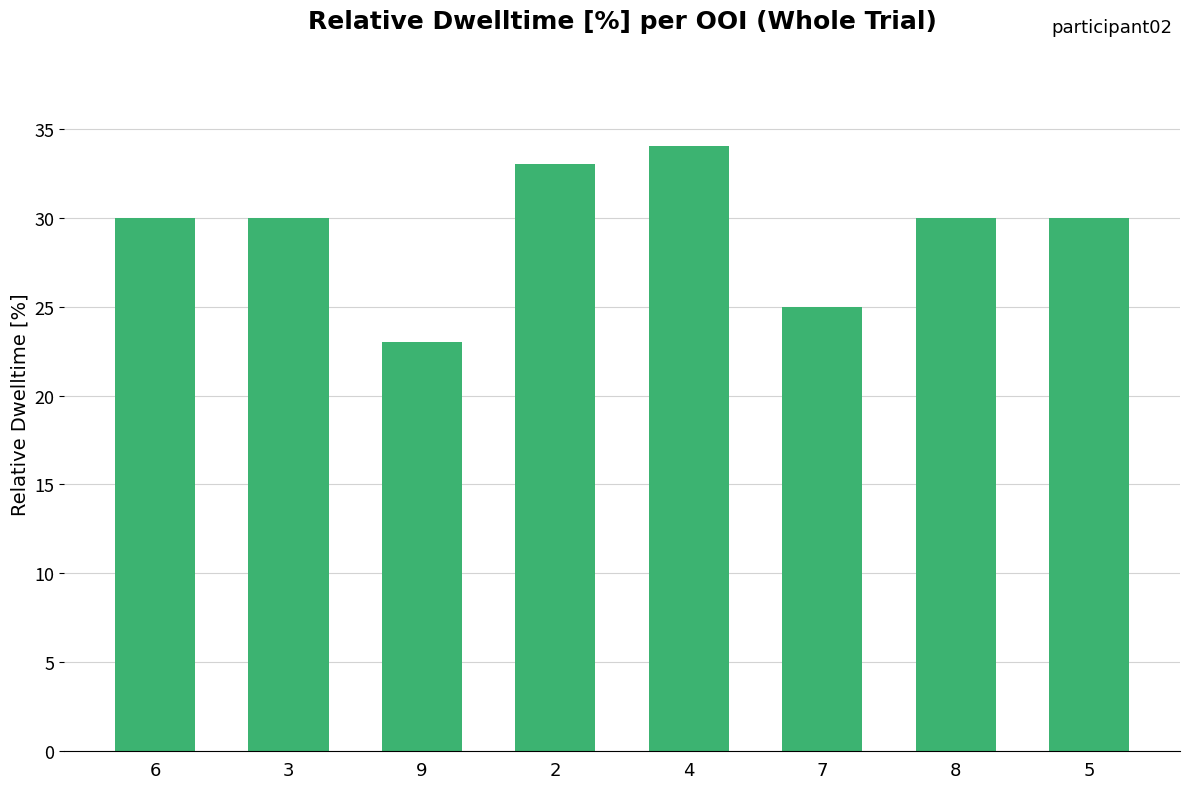

How many bars are there in total?

8